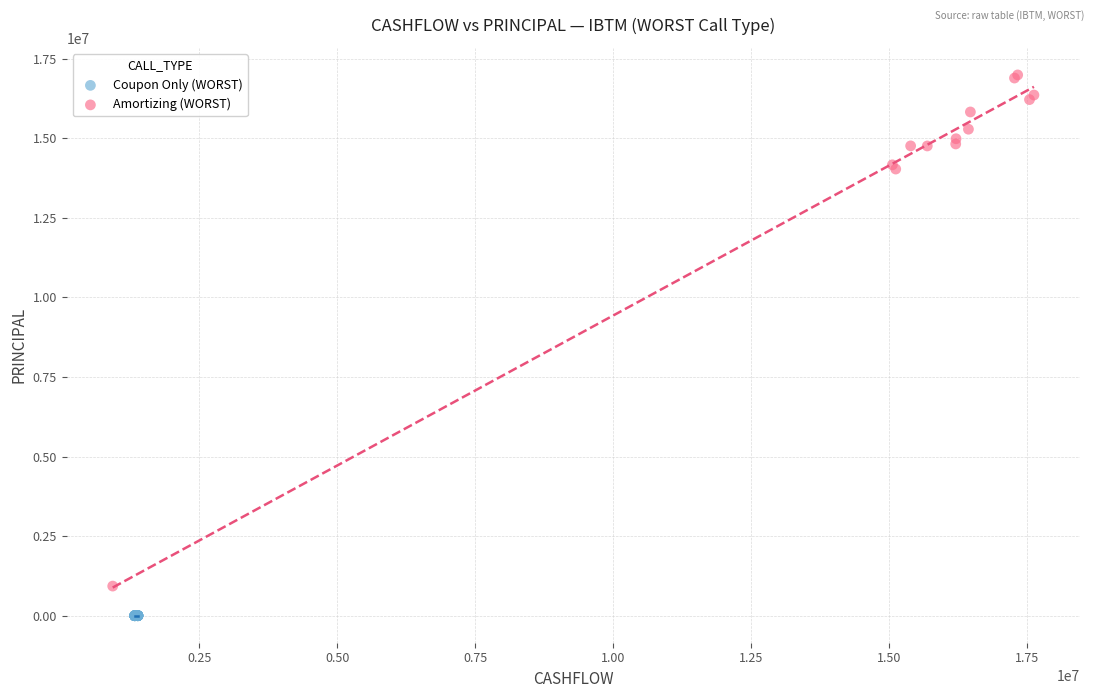

Which series reaches the maximum Y coordinate?

Amortizing (WORST)